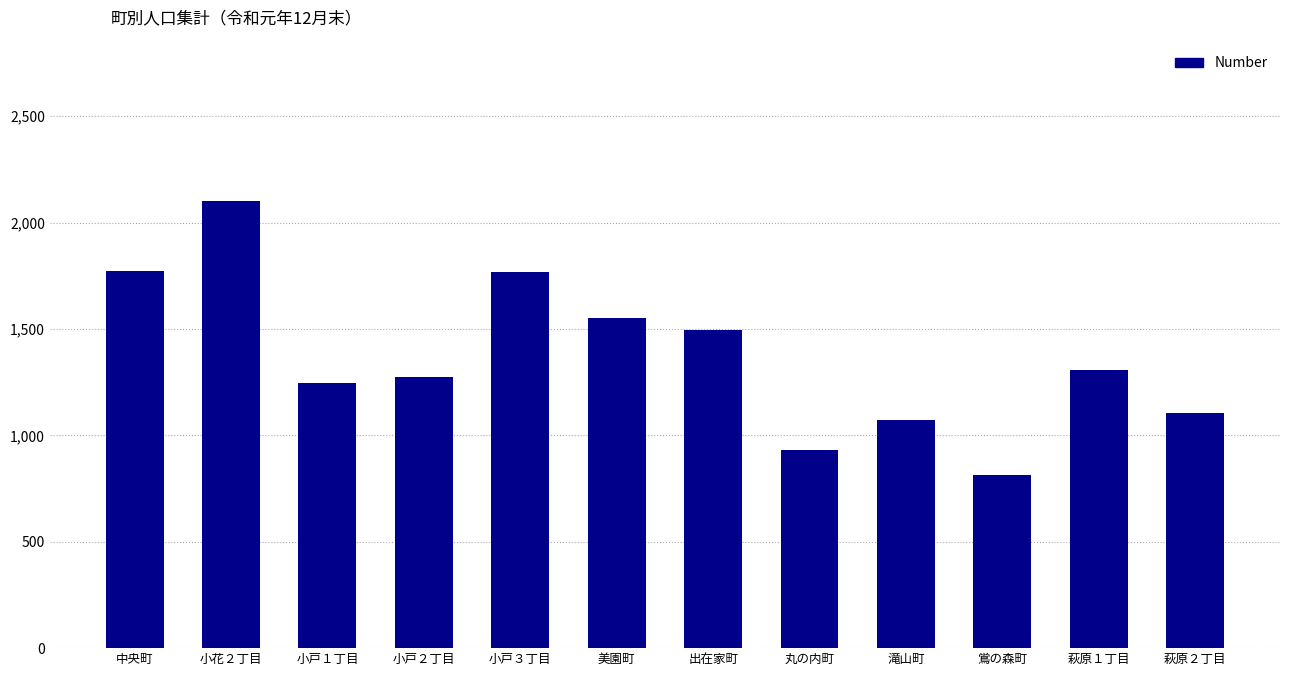

The chart shows a value of 1545 at 丸の内町. True or false?

False